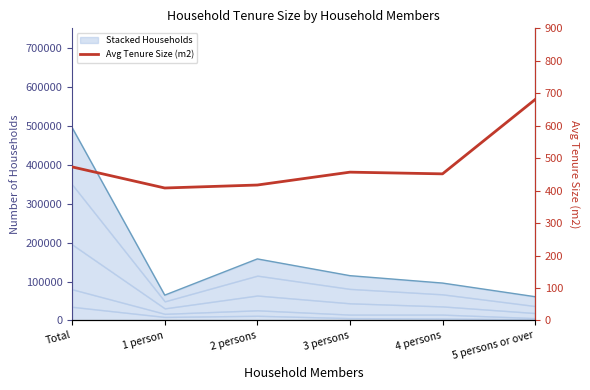

At which label does the data first exceed 456?

Total